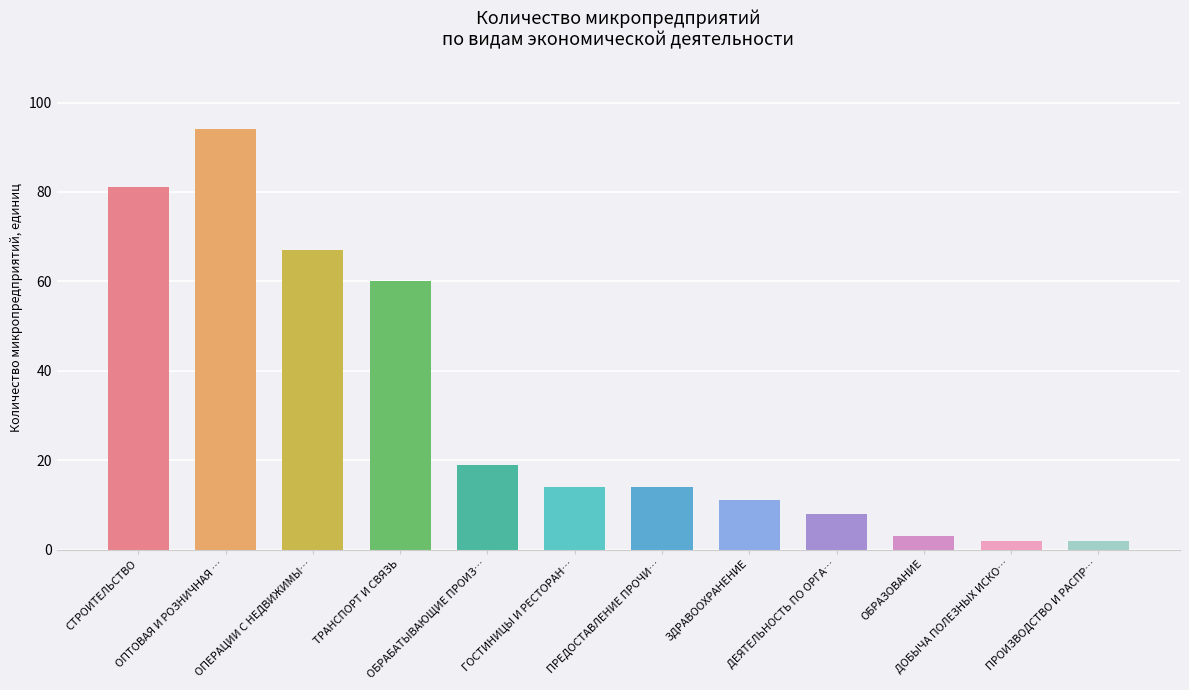

Between ЗДРАВООХРАНЕНИЕ and ГОСТИНИЦЫ И РЕСТОРАНЫ, which is larger?

ГОСТИНИЦЫ И РЕСТОРАНЫ